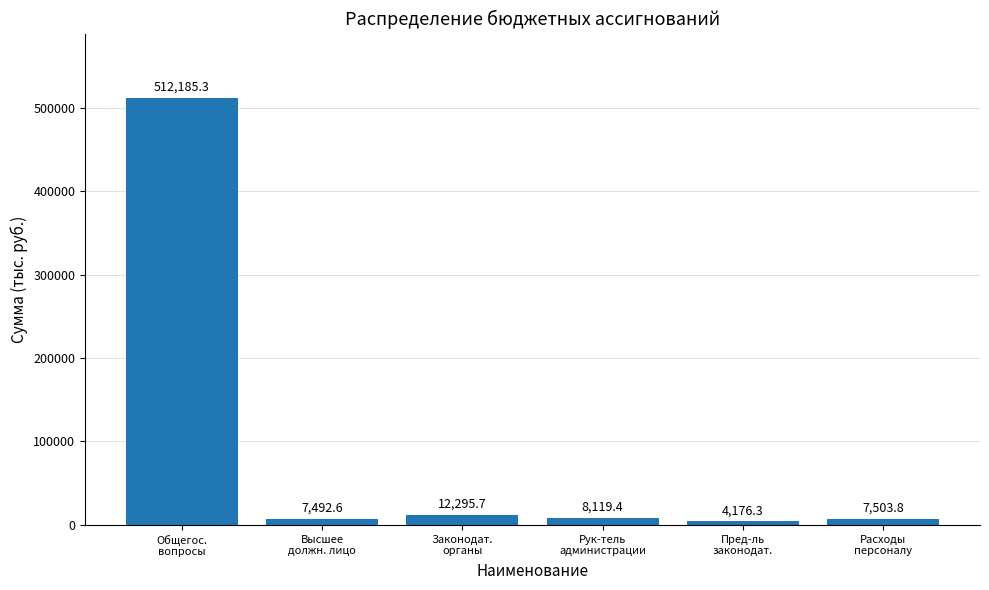

Read the value at Рук-тель
администрации.

8119.4